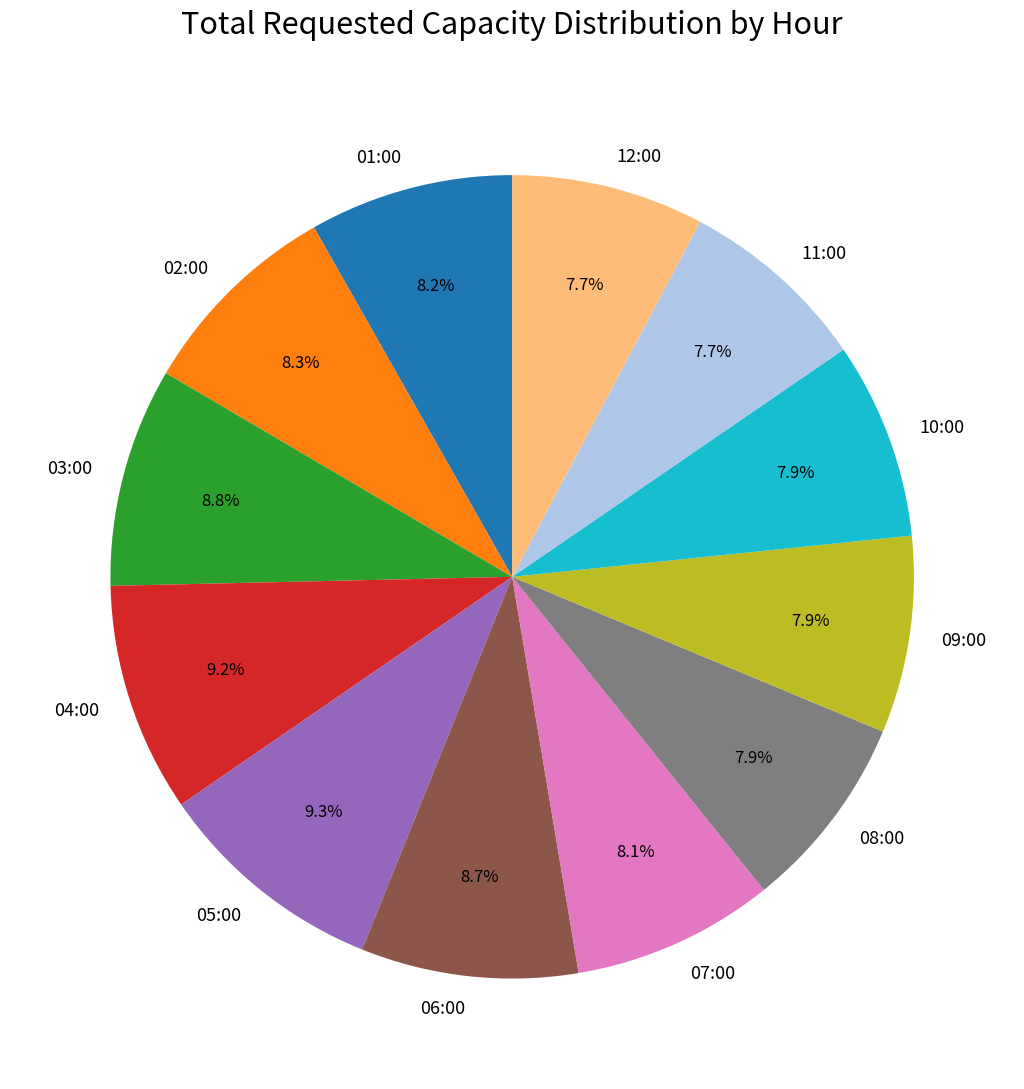

To the nearest percent, what is the combined percentage of 03:00 and 06:00?

18%